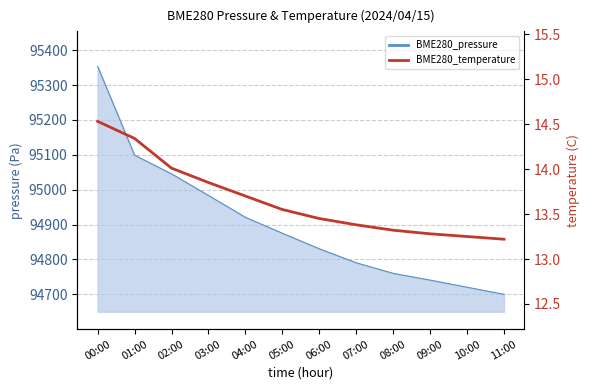

What is the minimum value shown in the chart?

13.2